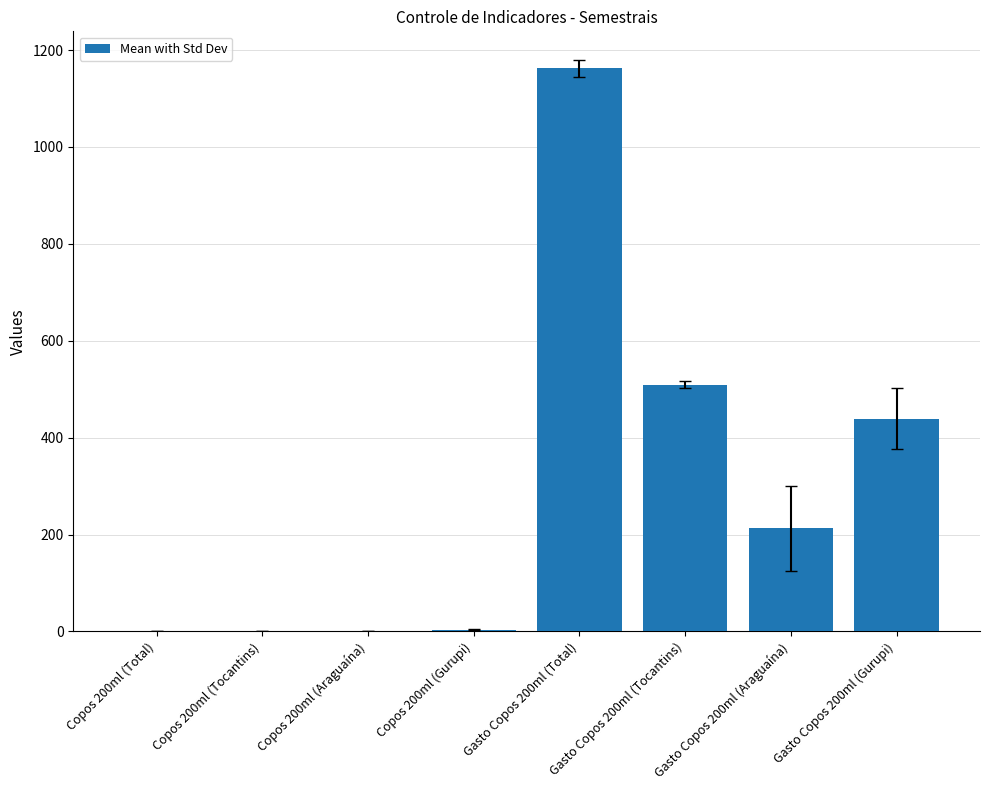

How many distinct data groups are displayed?

1